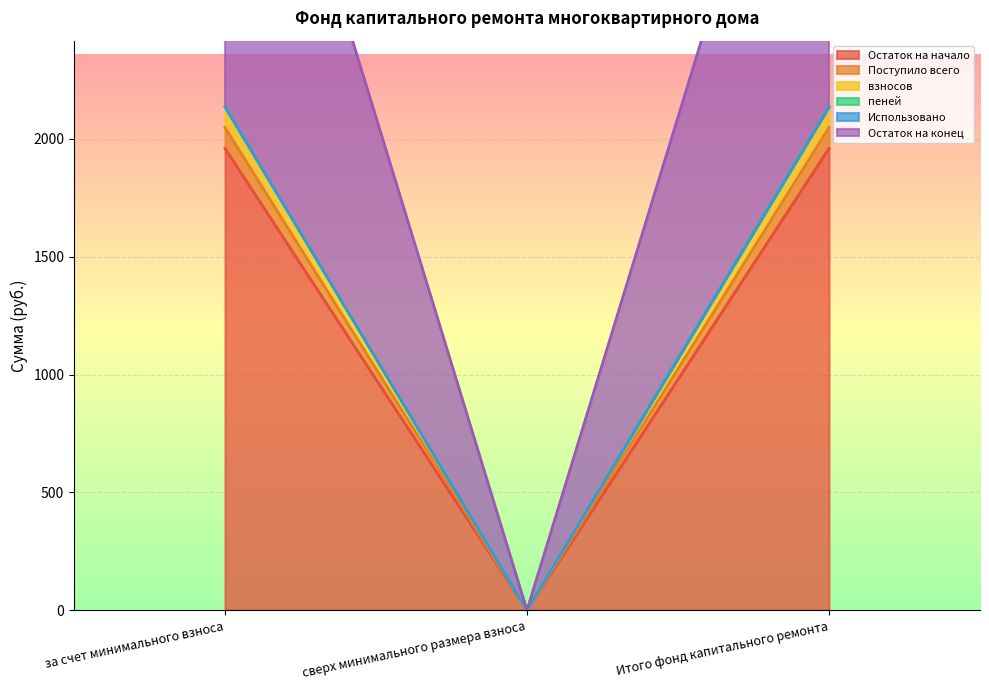

What is the maximum value shown in the chart?

2136.4